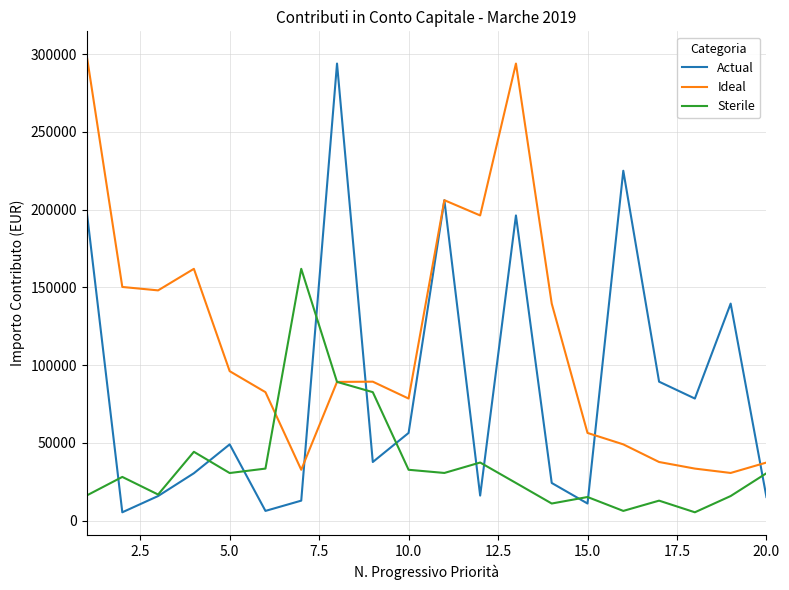

Which series has the largest total across all categories?

Ideal